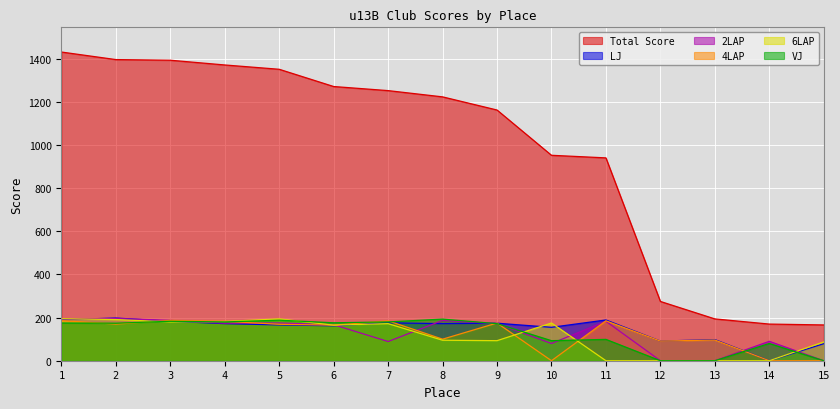

Rank the series by their maximum value, from highest to lowest.

Total Score, LJ, 2LAP, 6LAP, VJ, 4LAP